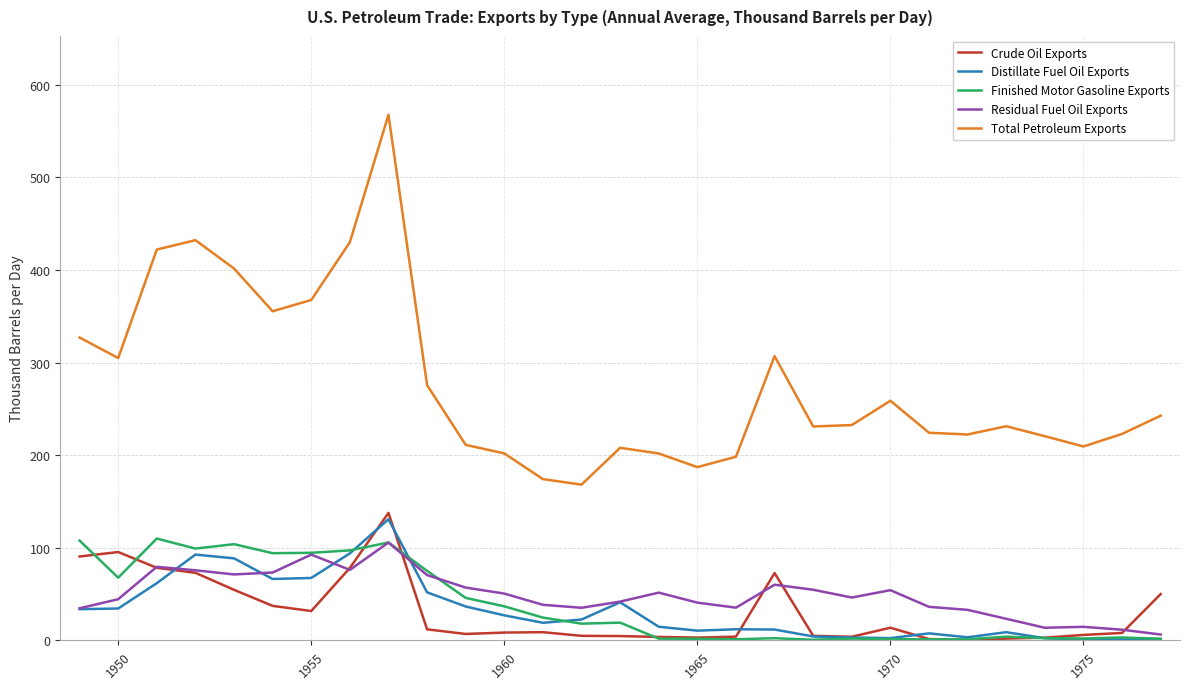

In Total Petroleum Exports, how many points are lower than both neighbors (excluding endpoints)?

7